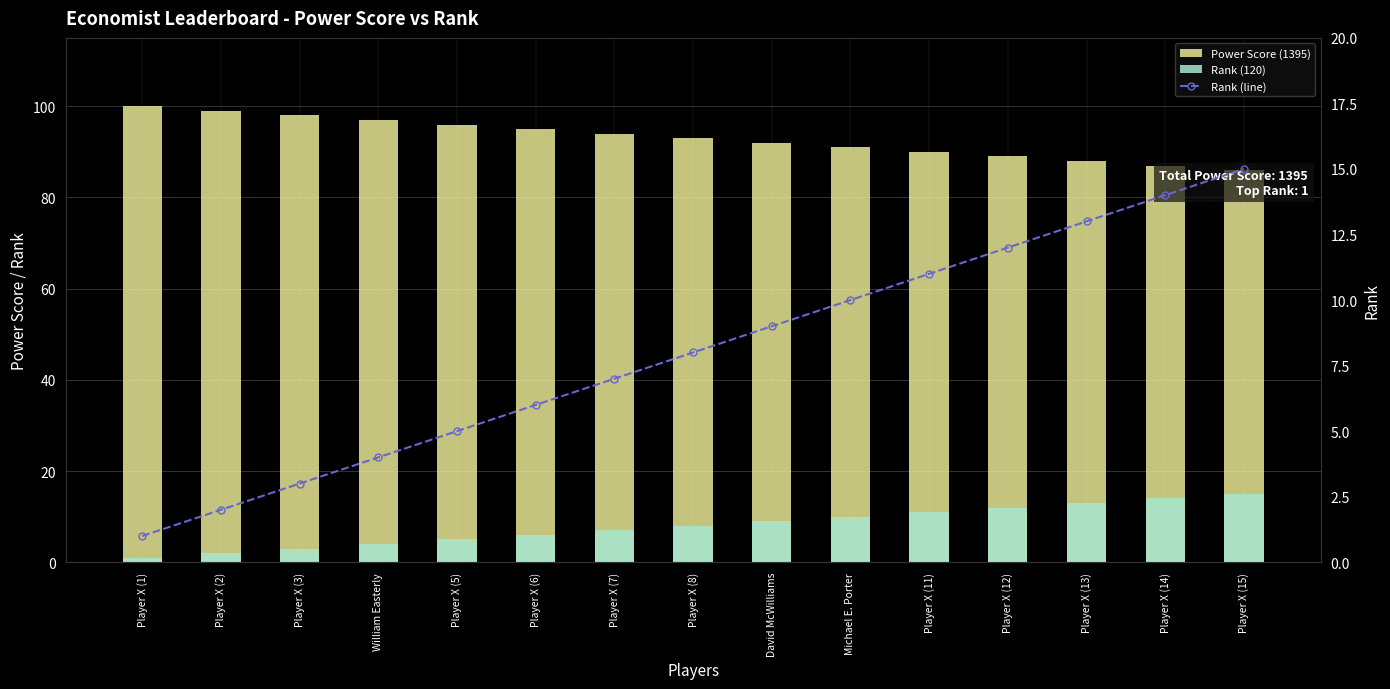

How many values in the Rank (120) series exceed 8?

7